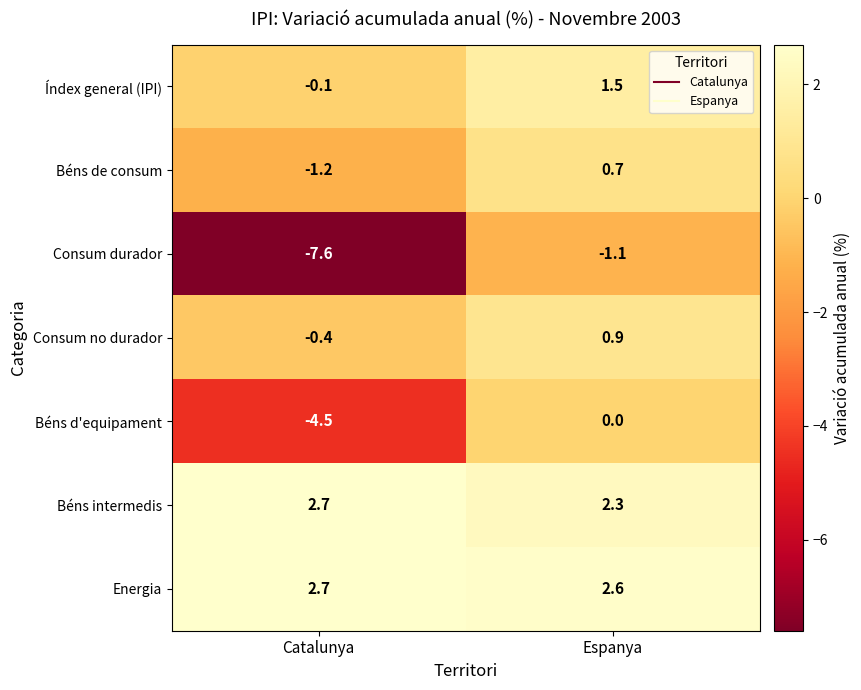

What is the difference between the maximum and minimum values in the Béns intermedis series?

0.4